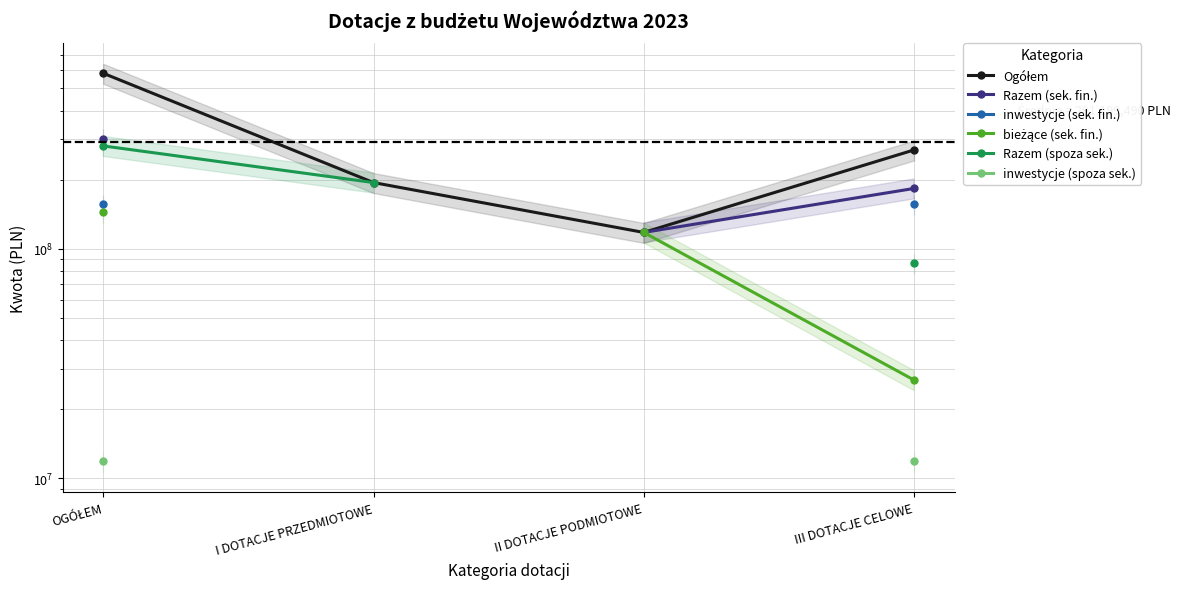

At which label does Razem (spoza sek.) reach its minimum?

III DOTACJE CELOWE